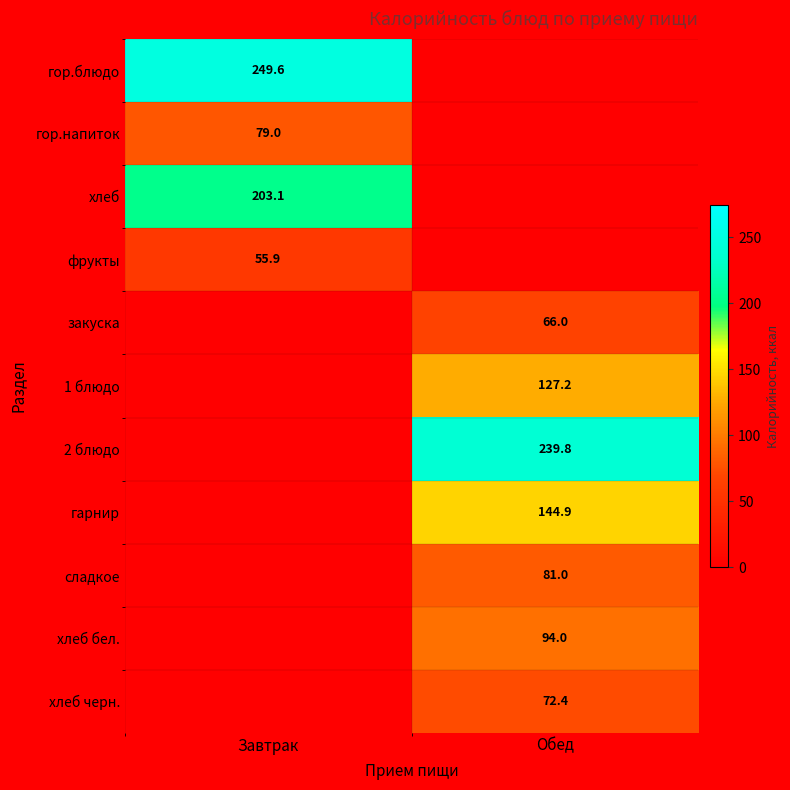

True or false: гарнир has a value of 249.0 at Обед.

False